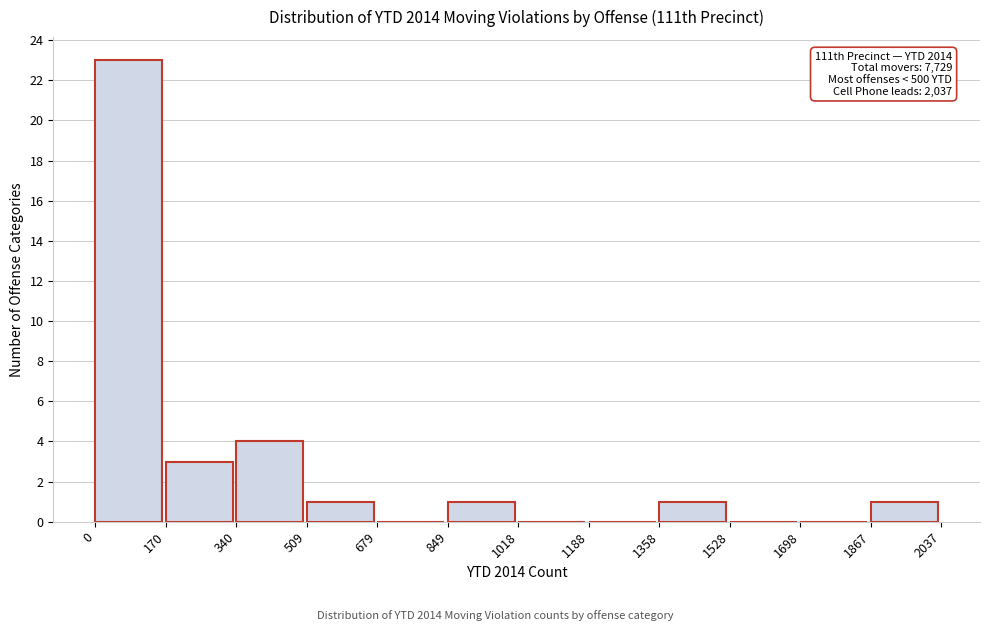

Which range on the x-axis has the tallest bar?

0 to 170